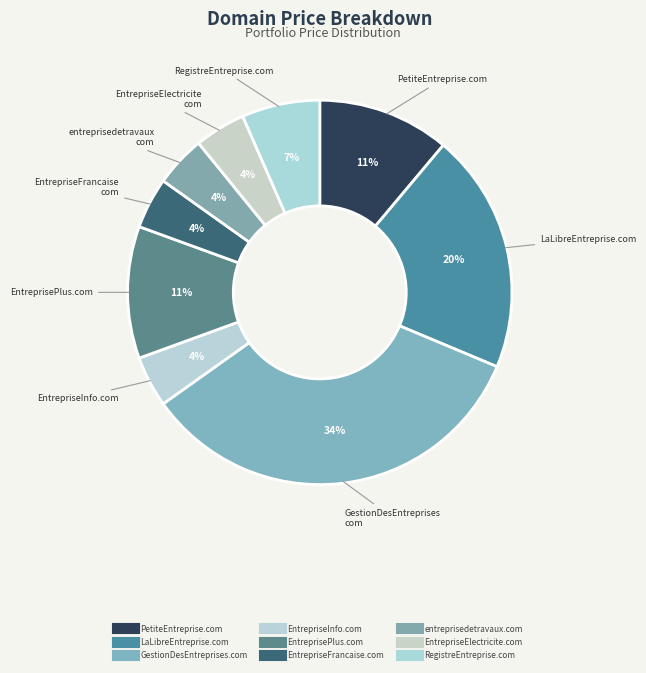

True or false: entreprisedetravaux.com accounts for 1% of the total.

False